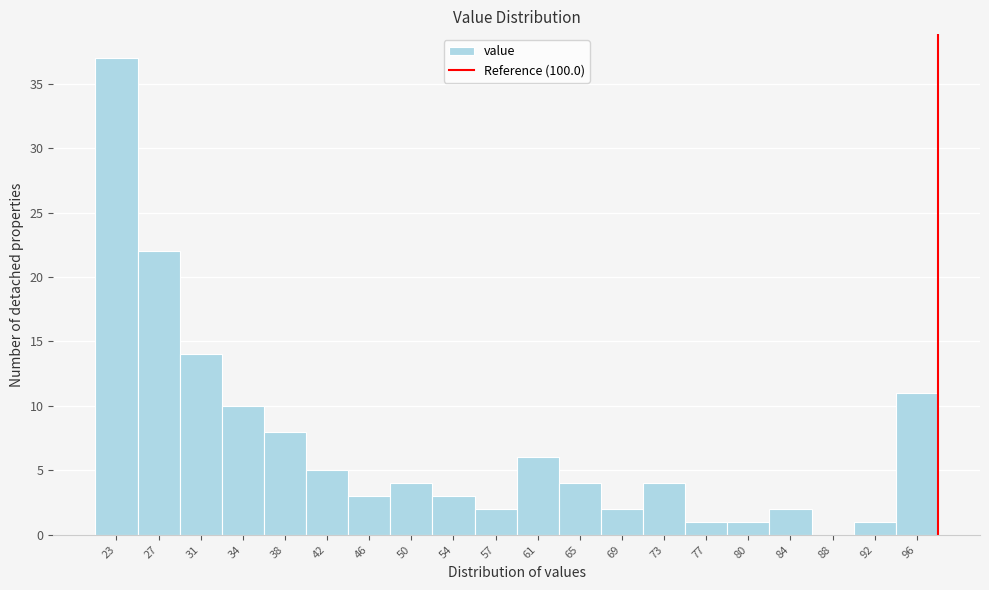

Reading right to left, list all the values displayed in this chart.

96=11	92=1	88=0	84=2	80=1	77=1	73=4	69=2	65=4	61=6	57=2	54=3	50=4	46=3	42=5	38=8	34=10	31=14	27=22	23=37